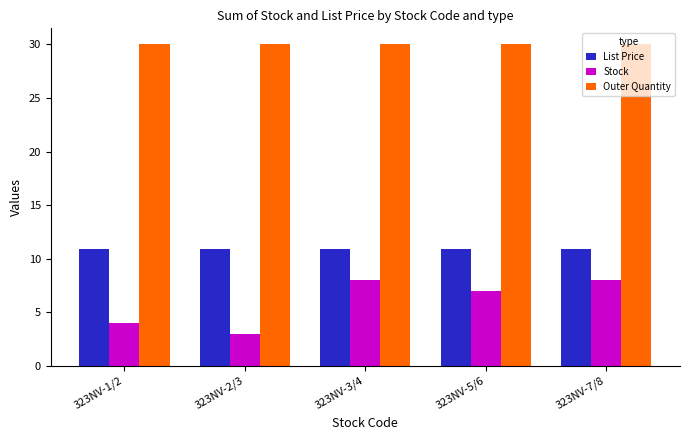

Does the chart contain any negative values?

No